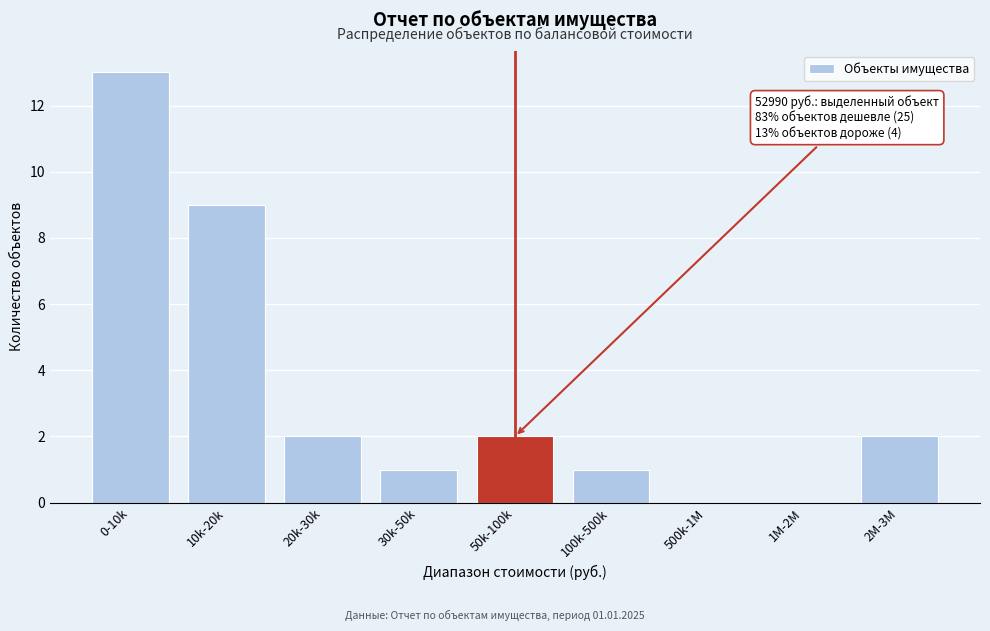

Reading right to left, what are all the values shown in this chart?

2M-3M=2	1M-2M=0	500k-1M=0	100k-500k=1	50k-100k=2	30k-50k=1	20k-30k=2	10k-20k=9	0-10k=13